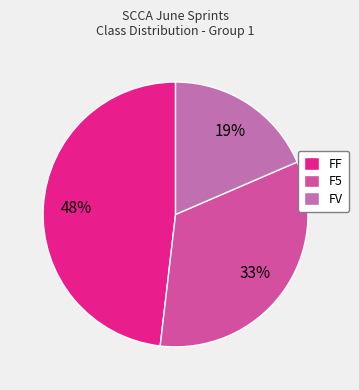

What percentage is the FF slice, to the nearest percent?

48%